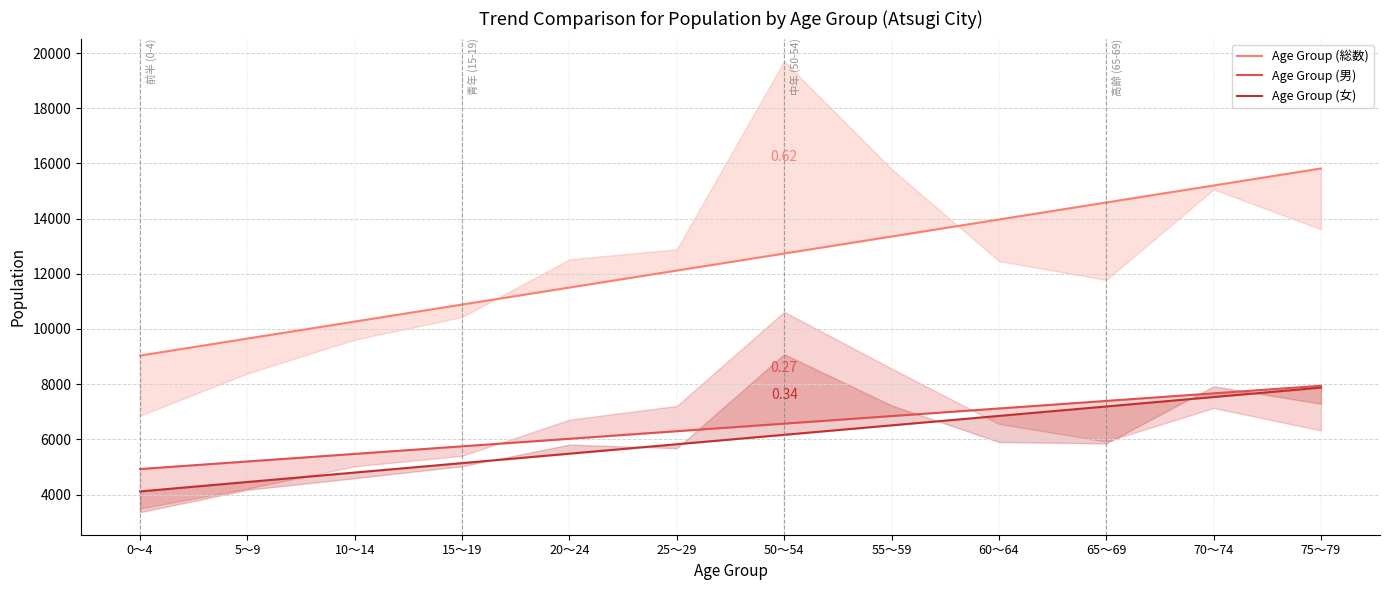

At how many categories does at least one series exceed 13068?

5